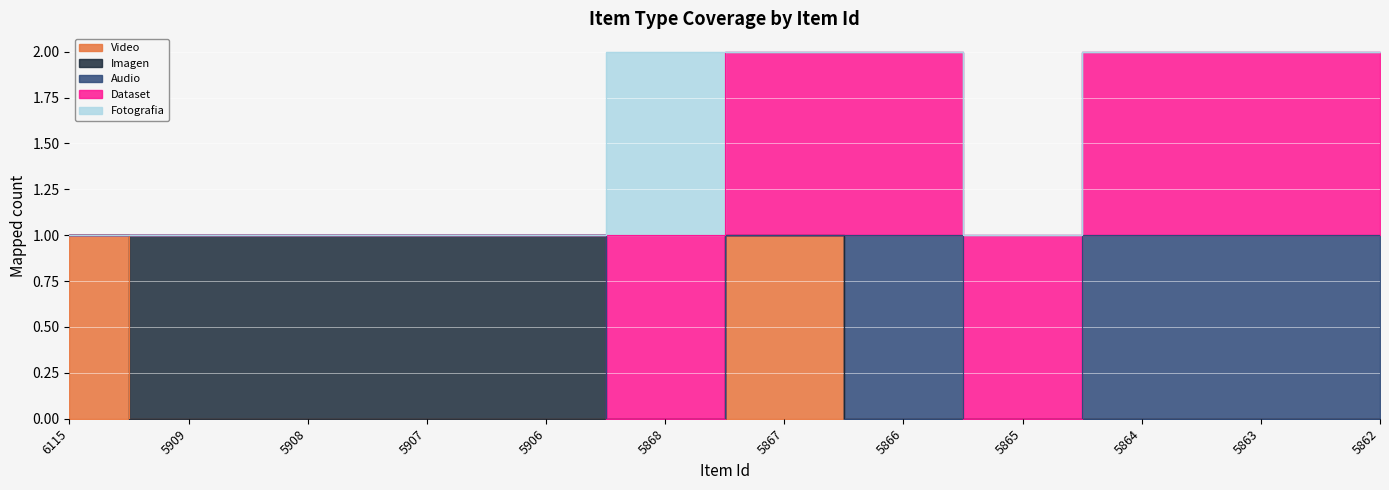

The Dataset series shows 0 at 6115. True or false?

True